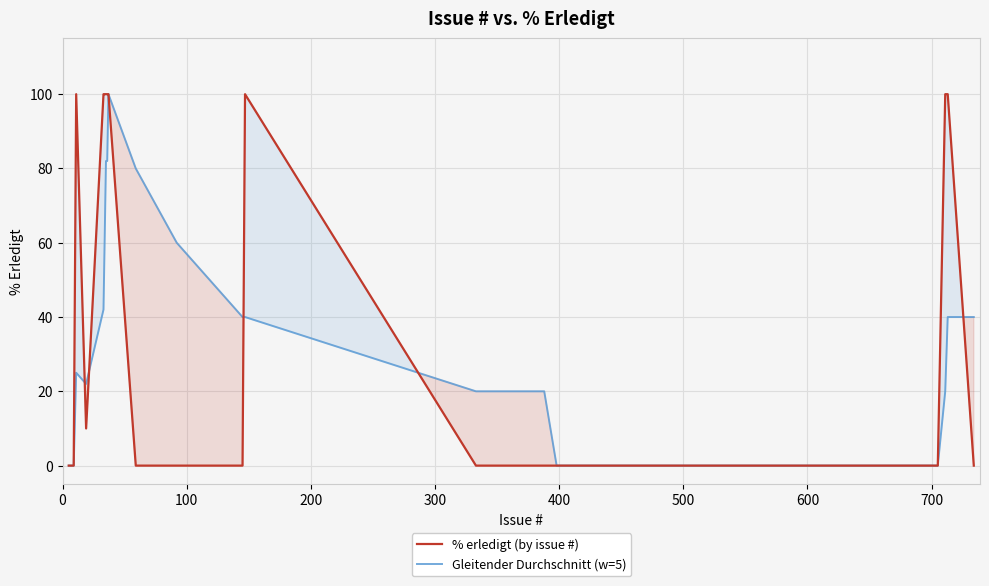

Reading right to left, extract all data points from this chart.

% erledigt (by issue #): 0	100	100	0	0	0	0	0	0	0	0	0	0	0	0	0	0	0	0	0	0	0	0	0	0	0	100	0	0	0	100	100	100	100	100	10	100	0	0	0
Gleitender Durchschnitt (w=5): 40	40	20	0	0	0	0	0	0	0	0	0	0	0	0	0	0	0	0	0	0	0	20	20	20	20	40	40	60	80	100	82	82	62	42	22	25	0	0	0